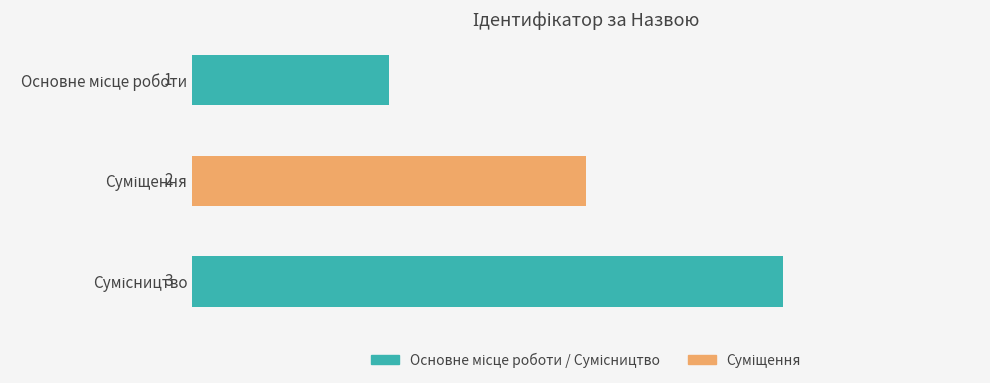

Count the values in the range 1 to 3.

3